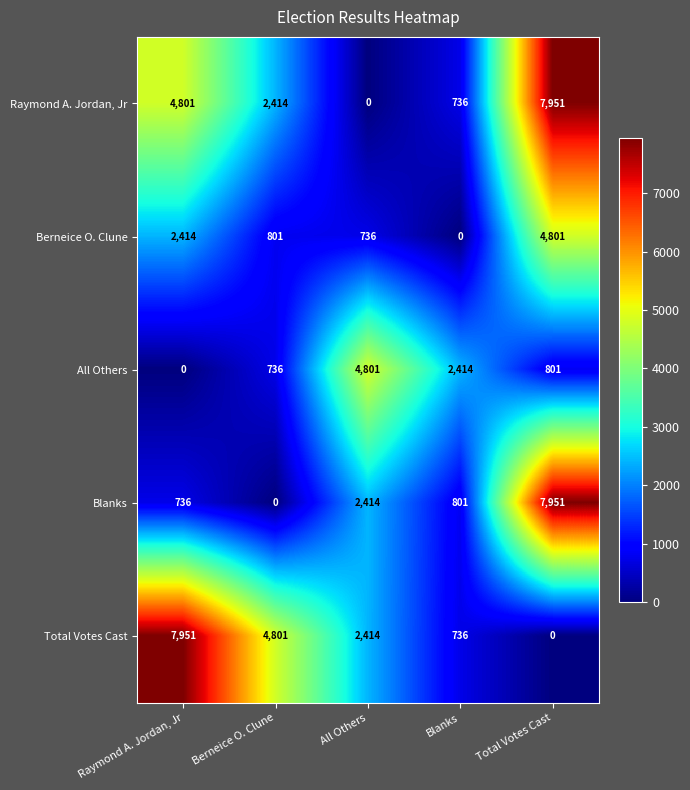

What is the spread (max minus min) of values at All Others?

4801